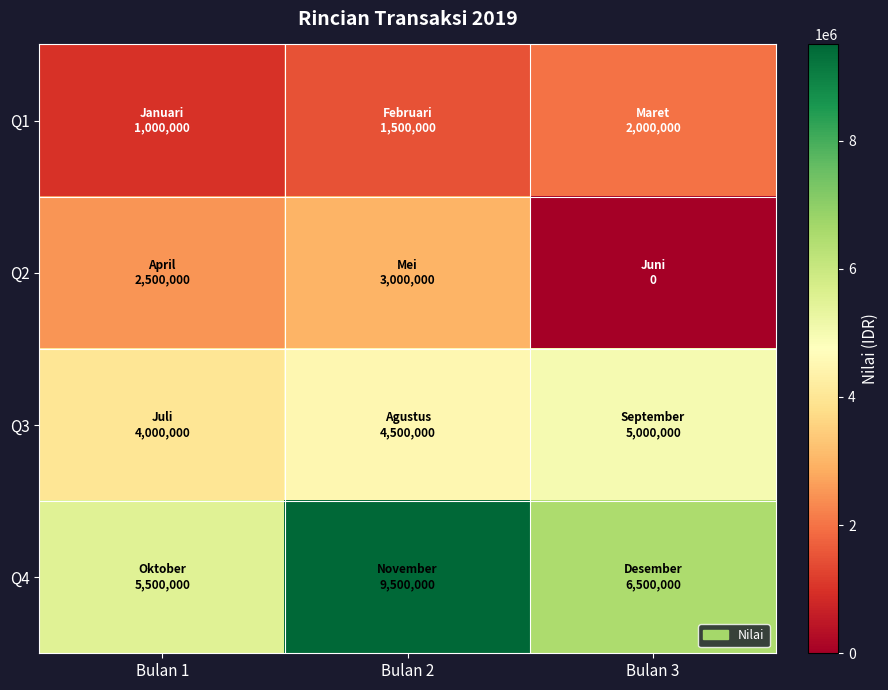

Reading right to left, what are all the values shown in this chart?

Q1: Bulan 3=2000000	Bulan 2=1500000	Bulan 1=1000000
Q2: Bulan 3=0	Bulan 2=3000000	Bulan 1=2500000
Q3: Bulan 3=5000000	Bulan 2=4500000	Bulan 1=4000000
Q4: Bulan 3=6500000	Bulan 2=9500000	Bulan 1=5500000